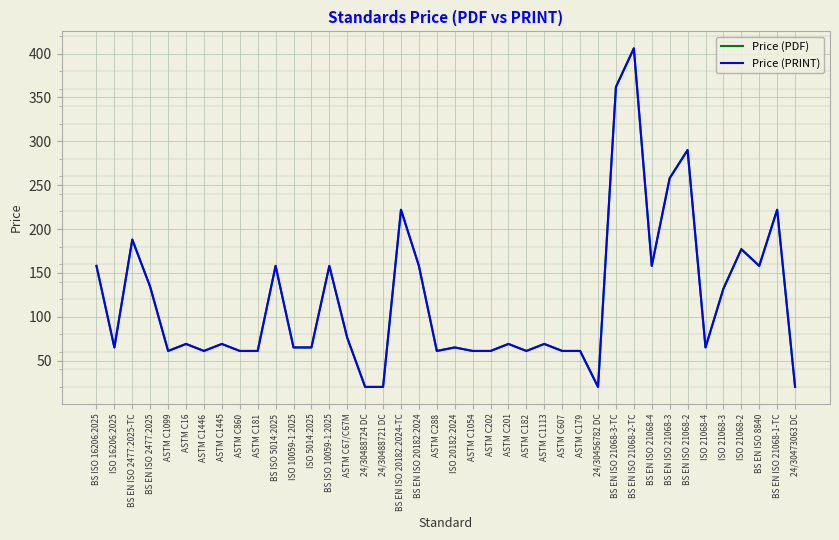

Which category has the lowest value in the Price (PDF) series?

24/30488724 DC